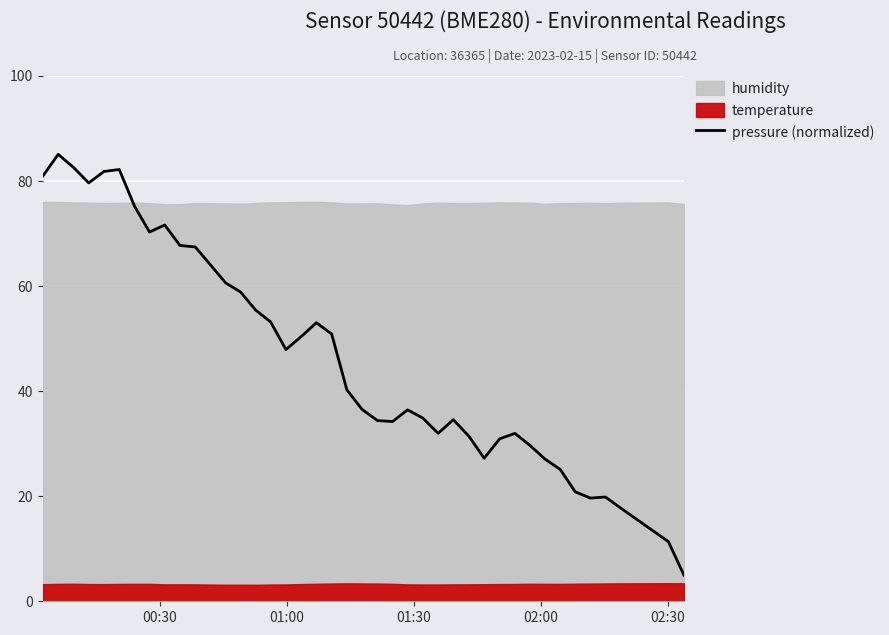

What is the minimum value for pressure (normalized)?

5.0